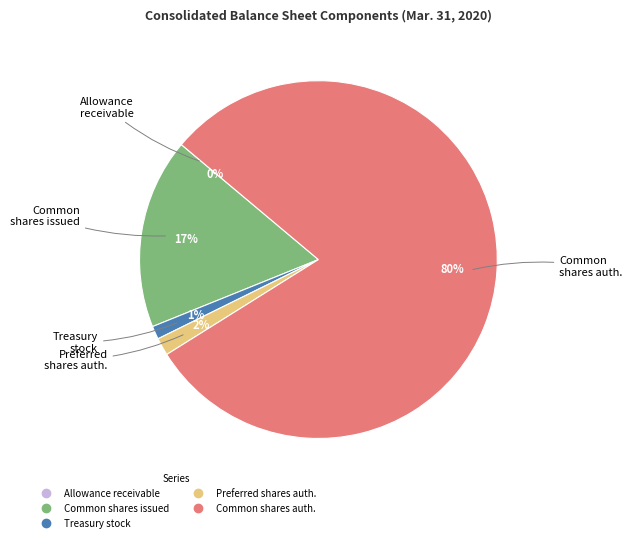

To the nearest percent, what is the difference between the largest and smallest slice percentages?

80%